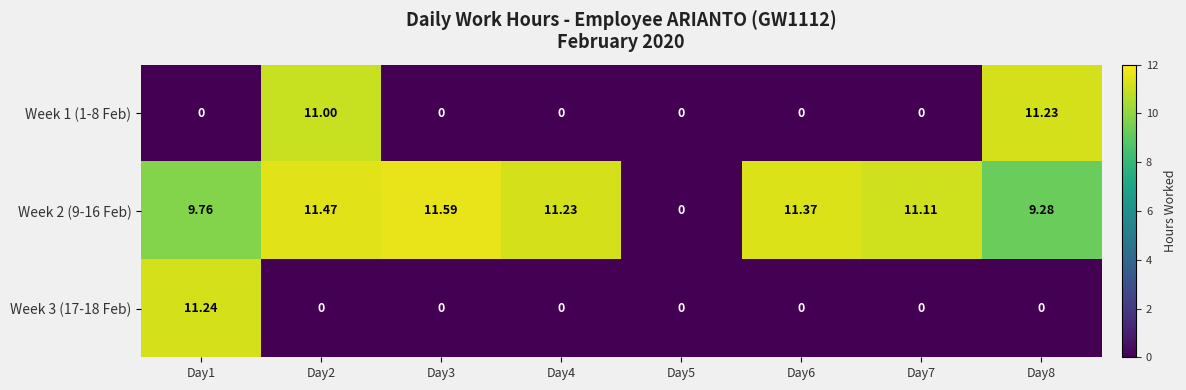

Reading right to left, transcribe all the data shown in this chart.

Week 1 (1-8 Feb): Day8=11.2	Day7=0.0	Day6=0.0	Day5=0.0	Day4=0.0	Day3=0.0	Day2=11.0	Day1=0.0
Week 2 (9-16 Feb): Day8=9.3	Day7=11.1	Day6=11.4	Day5=0.0	Day4=11.2	Day3=11.6	Day2=11.5	Day1=9.8
Week 3 (17-18 Feb): Day8=0.0	Day7=0.0	Day6=0.0	Day5=0.0	Day4=0.0	Day3=0.0	Day2=0.0	Day1=11.2